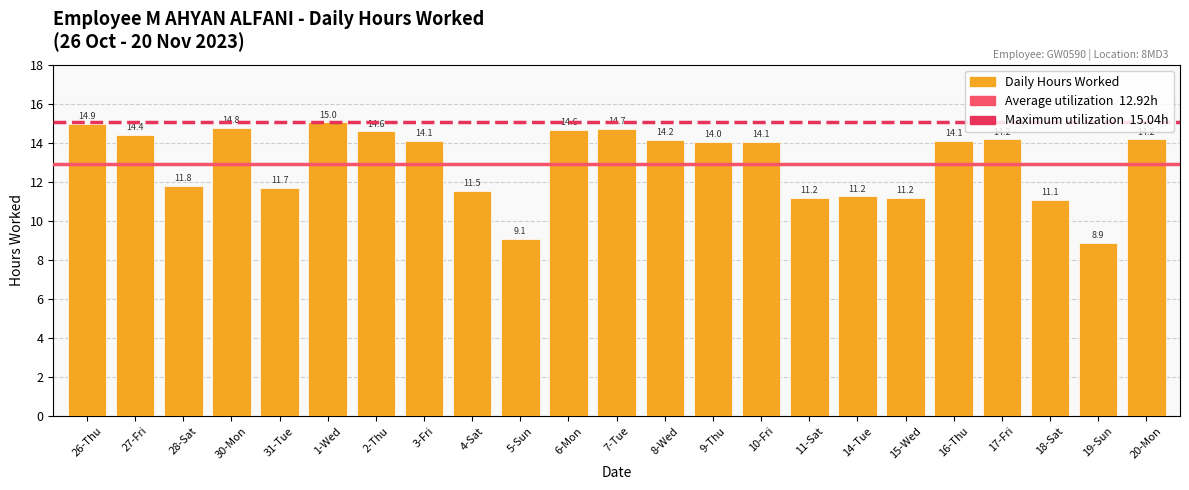

Which has a higher value, 8-Wed or 9-Thu?

8-Wed